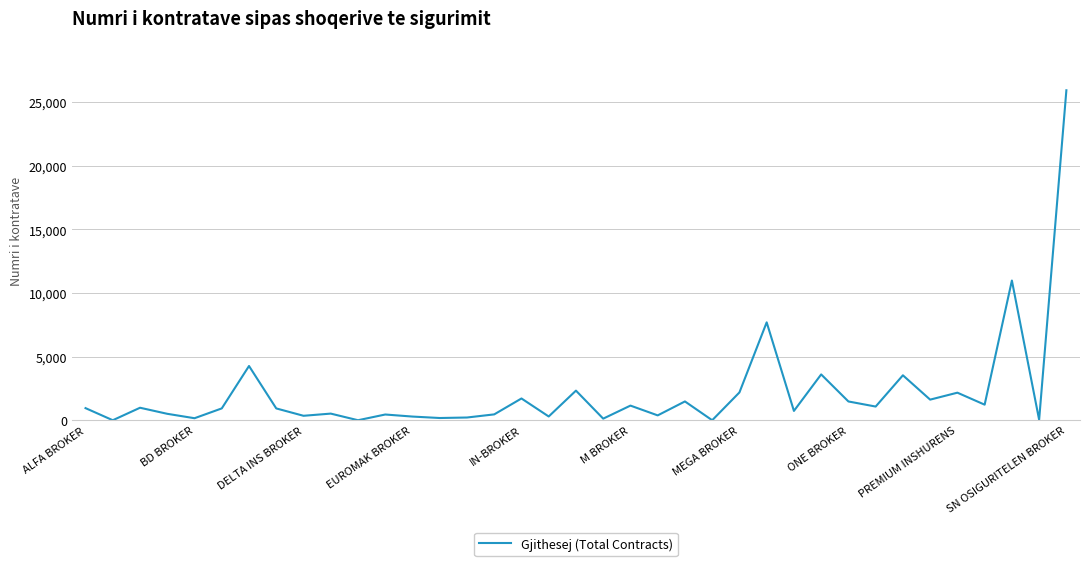

What is the maximum value shown in the chart?

25927